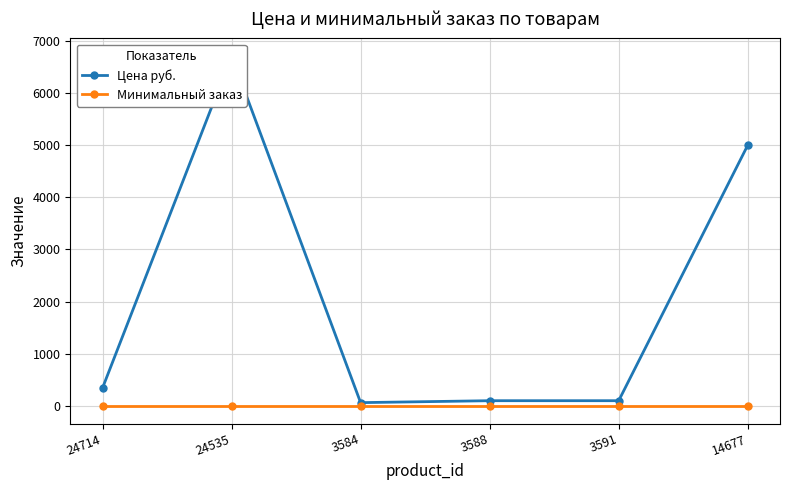

At how many categories does at least one series exceed 1452?

2